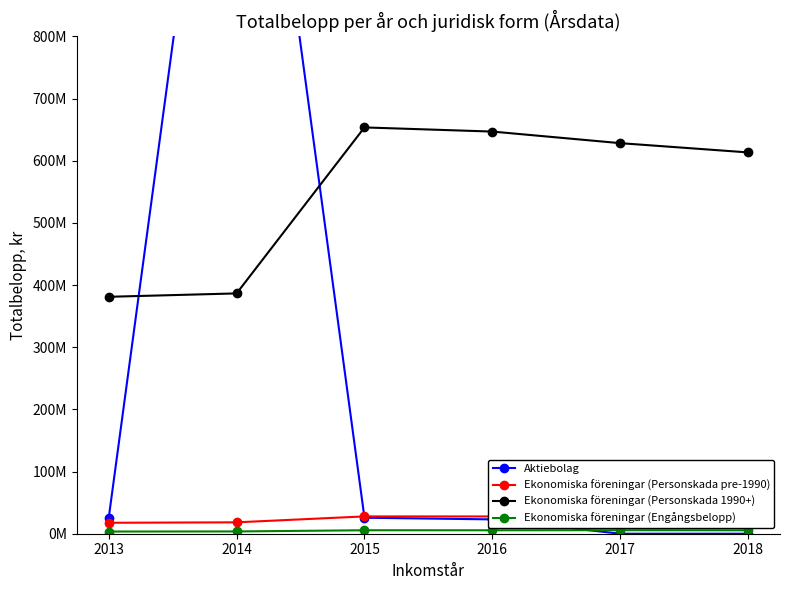

At which category is the sum across all series the highest?

2014